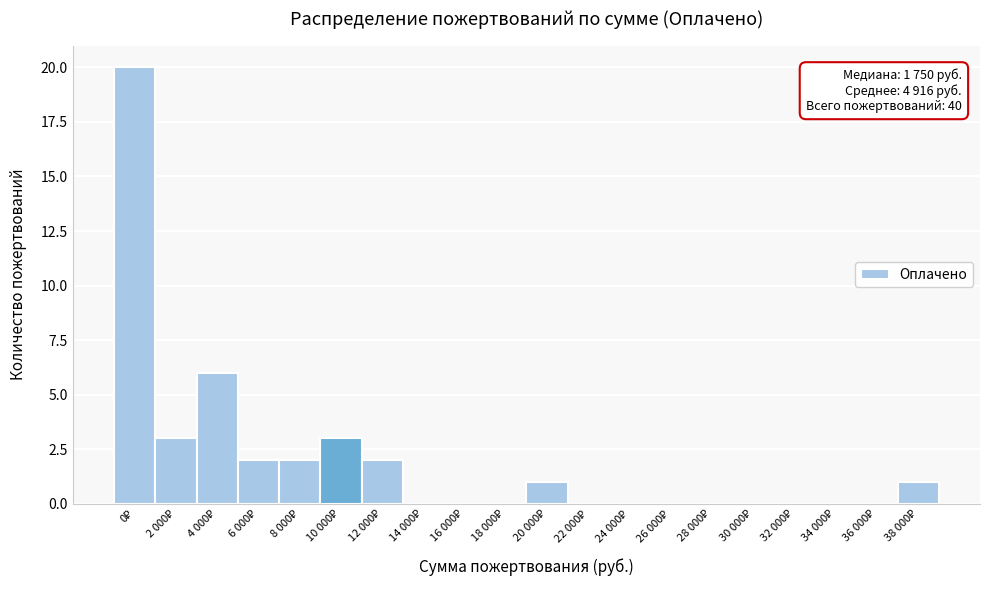

What is the greatest value displayed?

20